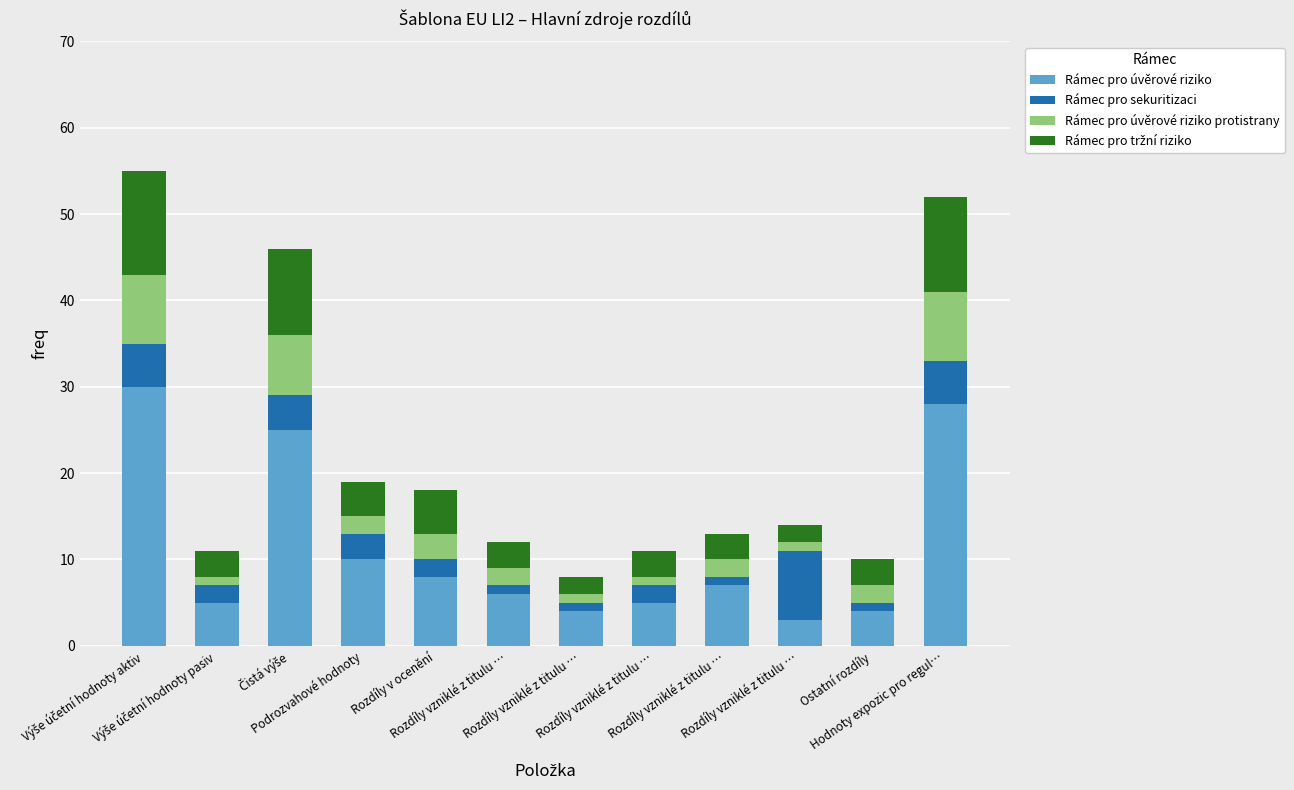

What is the total value across all series at Čistá výše?

46